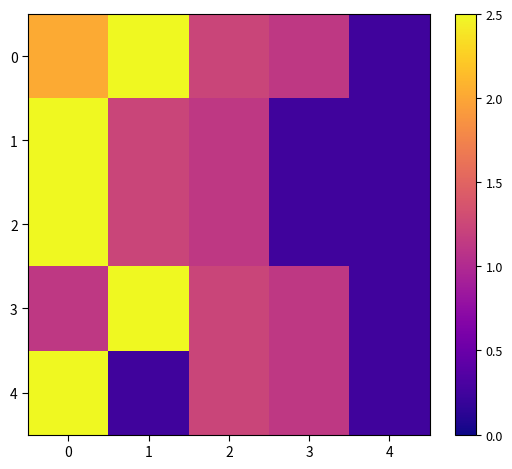

At how many categories does at least one series exceed 0?

5